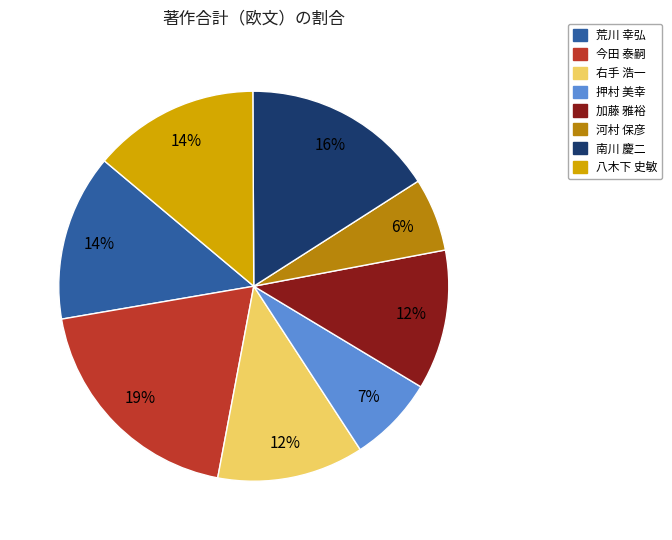

Which slice is the largest?

今田 泰嗣